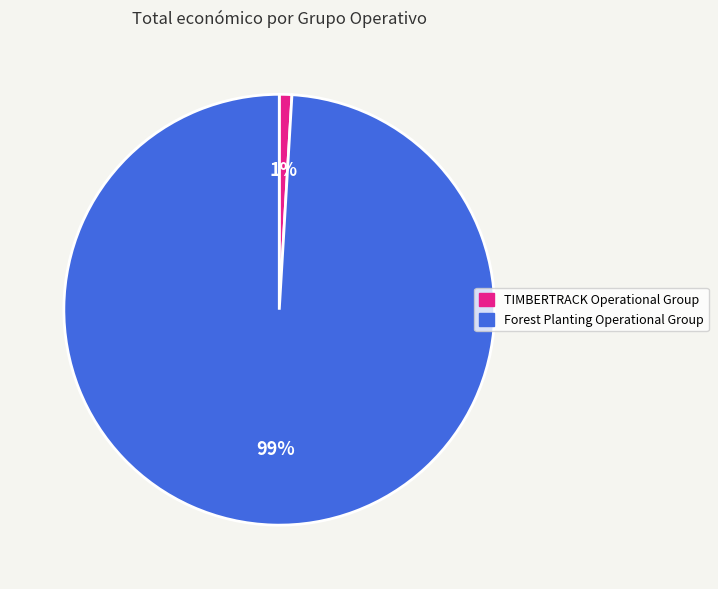

Do Forest Planting Operational Group and TIMBERTRACK Operational Group together represent more than half of the pie?

Yes